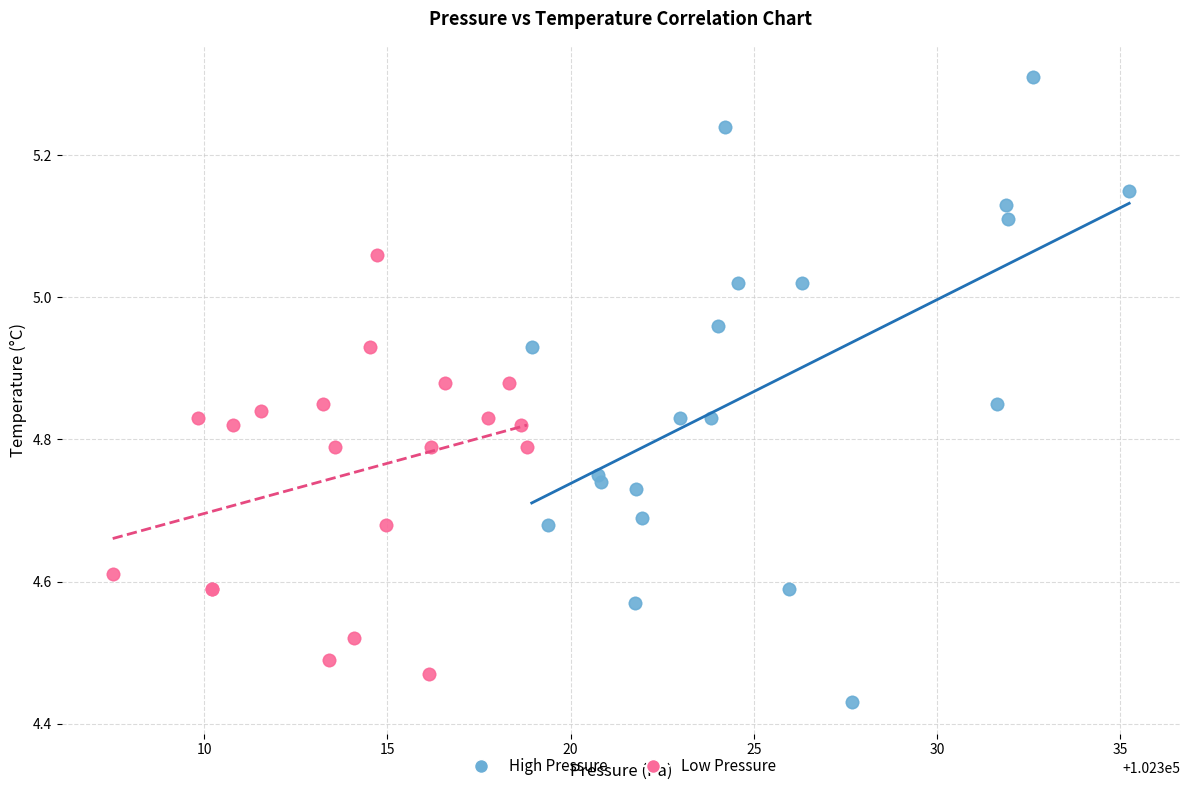

Which series contains the highest Y value?

High Pressure